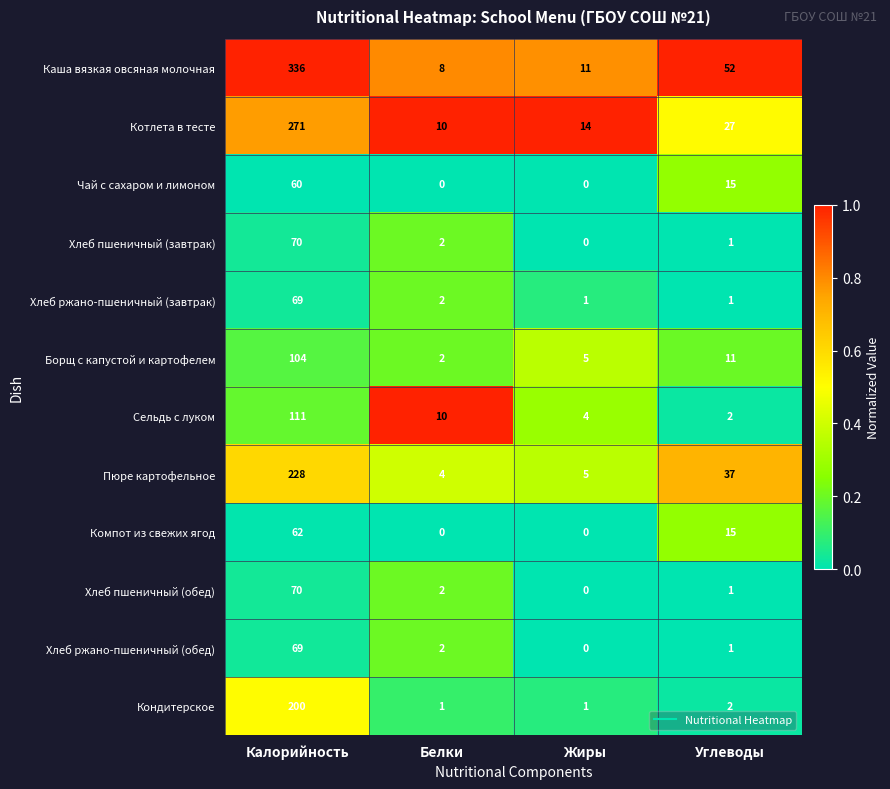

True or false: Сельдь с луком has a value of 7 at Жиры.

False